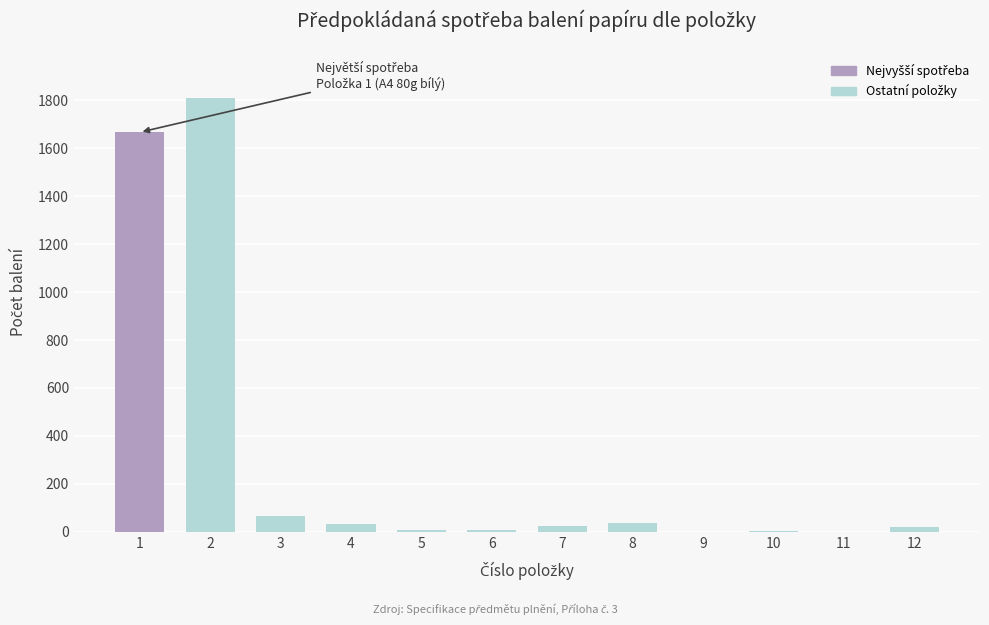

What is the sum of all values?

3669